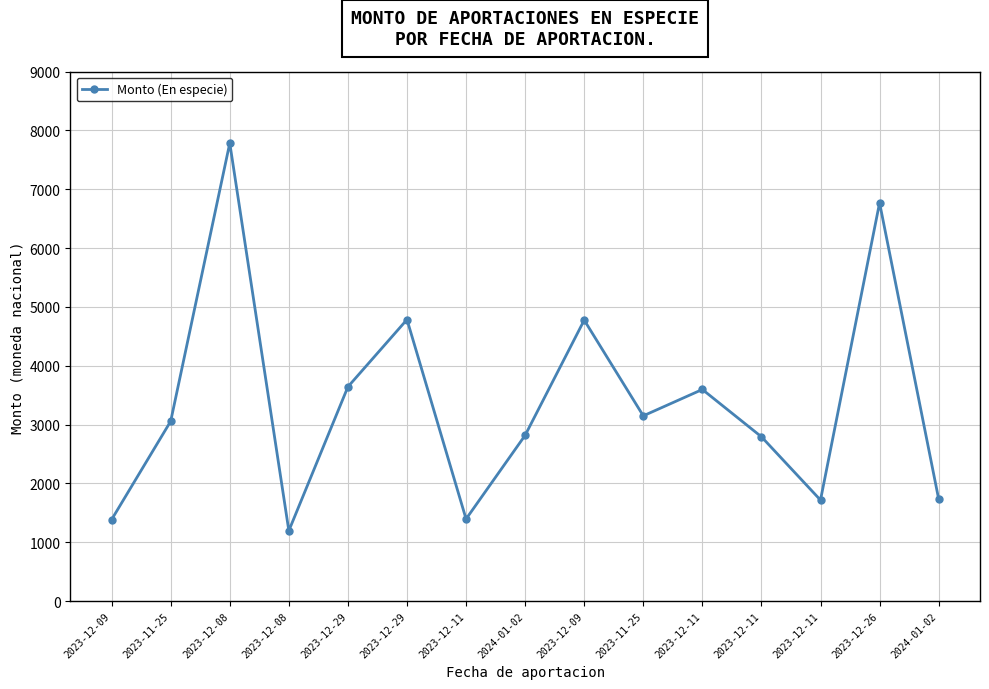

How many lines are shown in the chart?

1